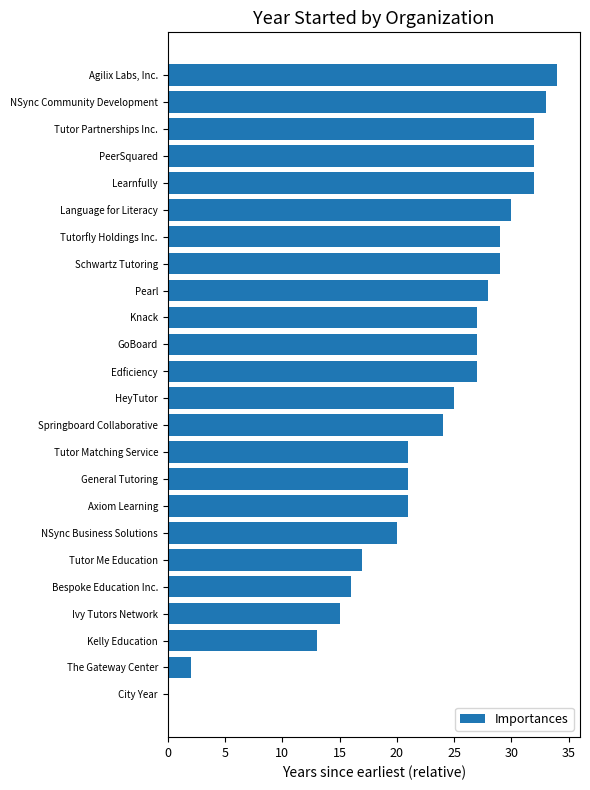

The chart shows a value of 22 at Kelly Education. True or false?

False